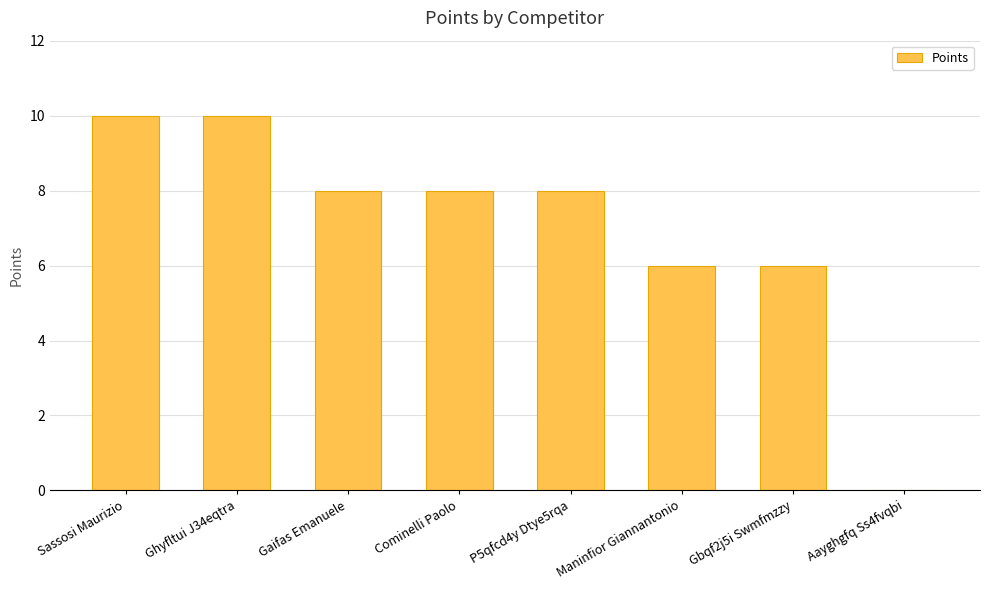

At which label does the data first exceed 8?

Sassosi Maurizio